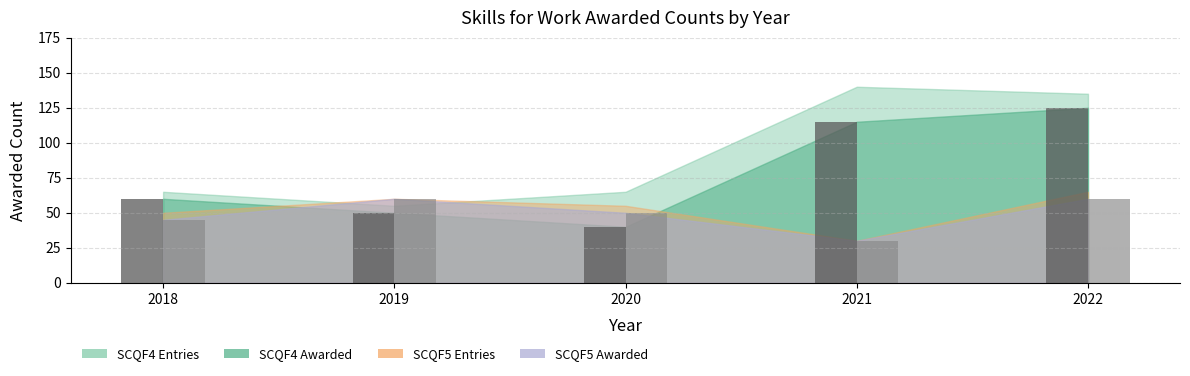

What is the total value across all series at 2018?

105